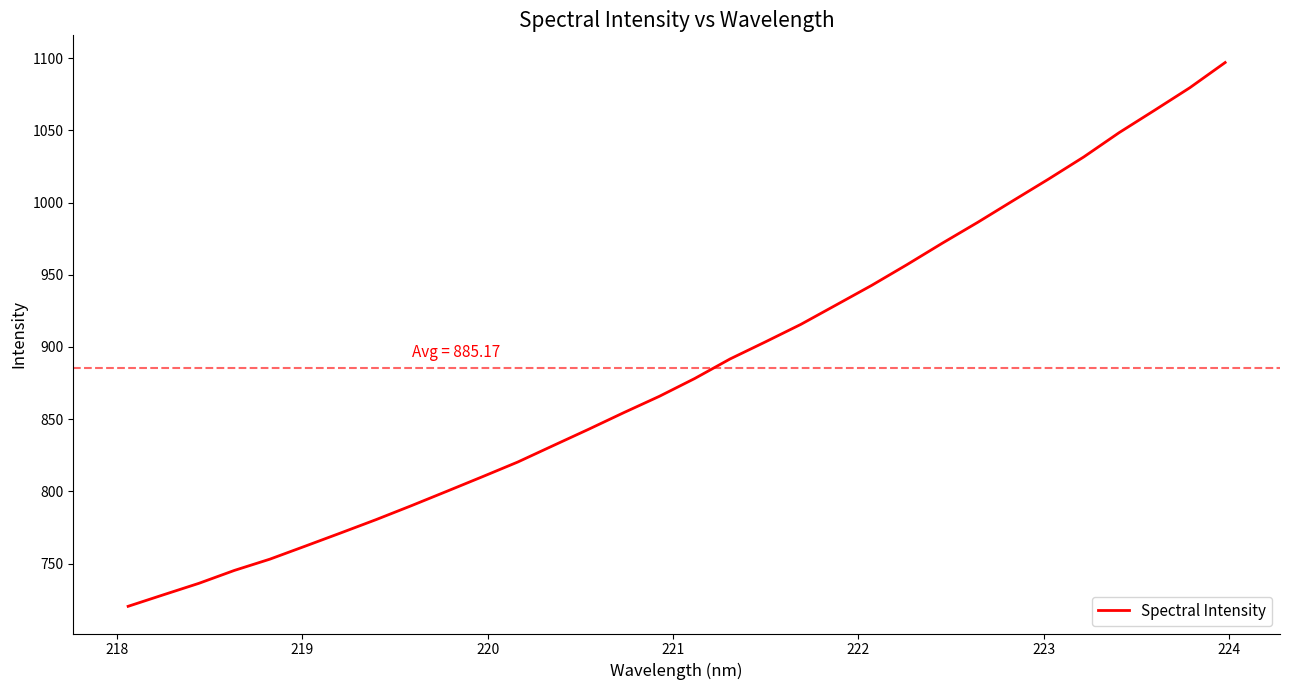

Reading left to right, transcribe all the data shown in this chart.

720.4	728.4	736.3	745.2	753.0	762.1	771.2	780.4	790.1	800.0	810.1	820.3	831.6	842.9	854.5	865.8	878.1	891.7	903.5	915.6	929.1	942.6	957.0	971.8	986.3	1001.3	1016.2	1031.6	1048.4	1063.8	1079.5	1096.9